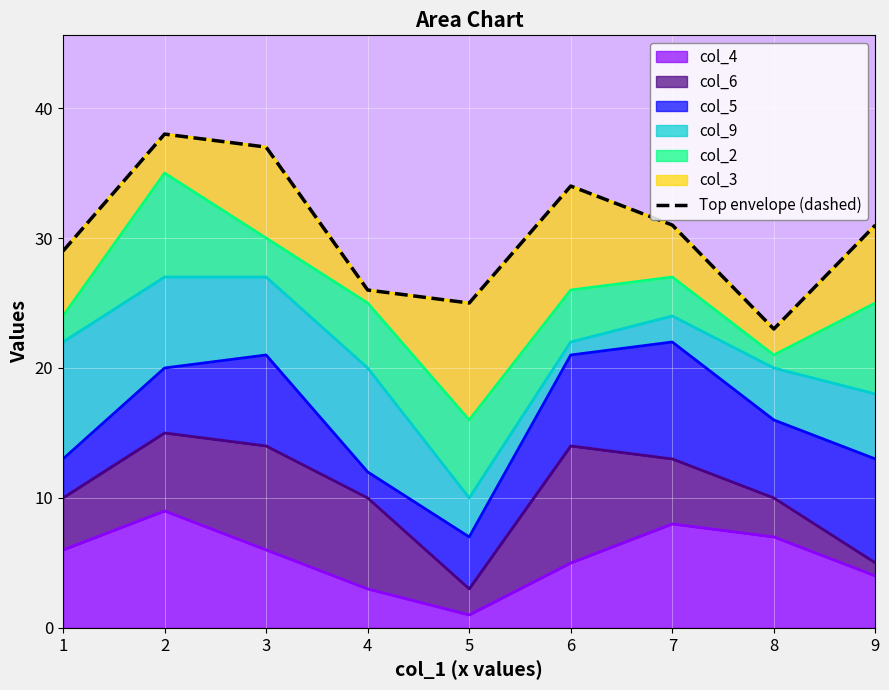

How many lines are shown in the chart?

1